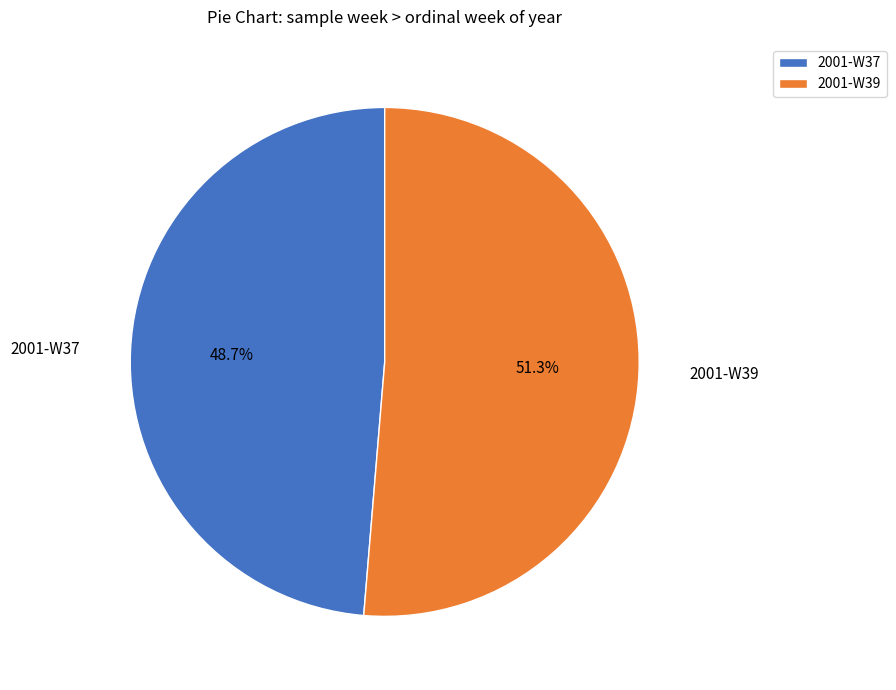

To the nearest percent, what is the average slice percentage?

50%